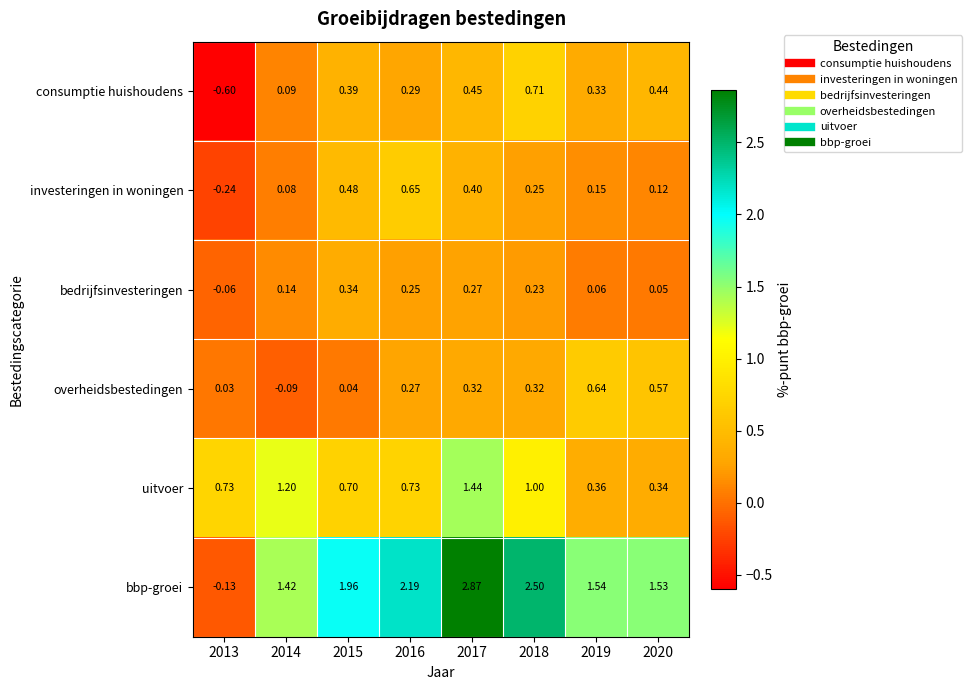

What is the difference between the highest and lowest values at 2015?

1.9